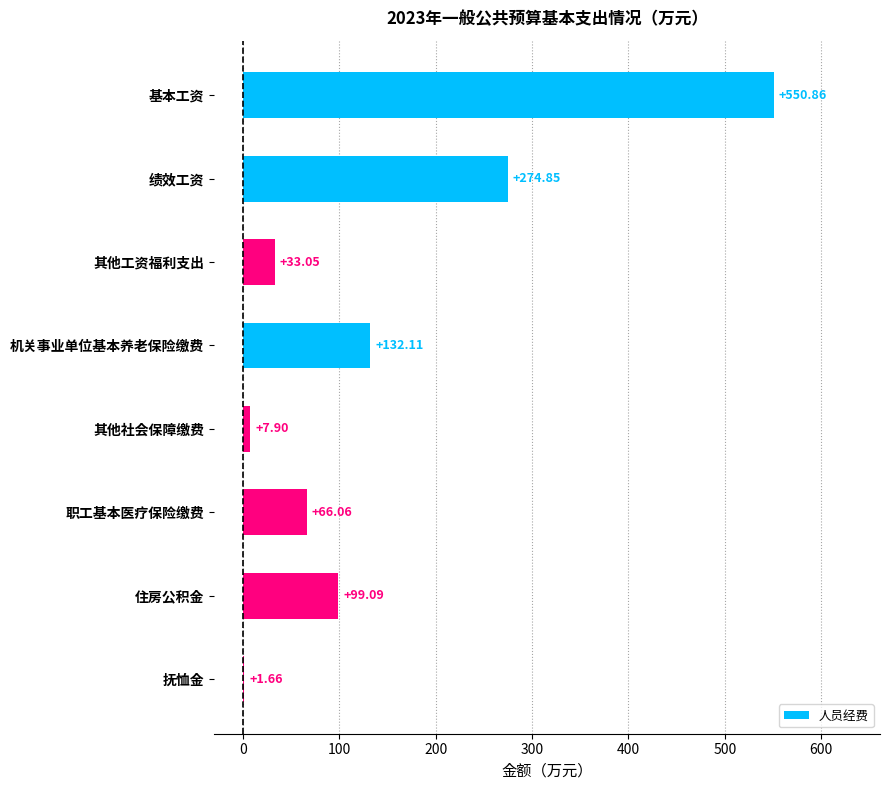

Are the bars horizontal?

Yes